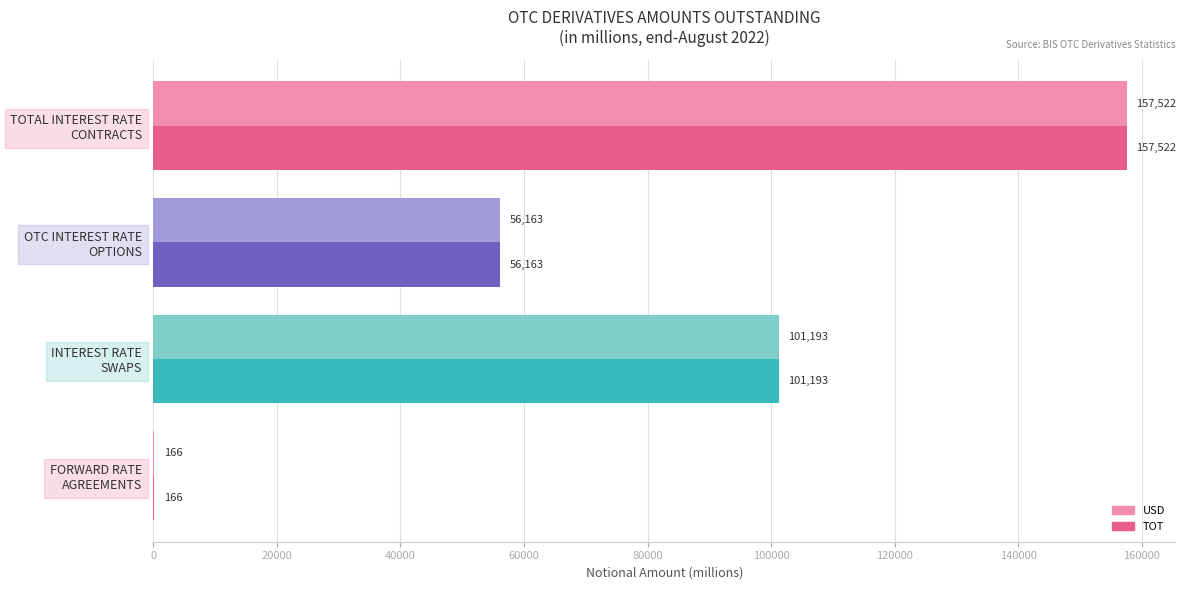

What is the maximum value shown in the chart?

157522.0